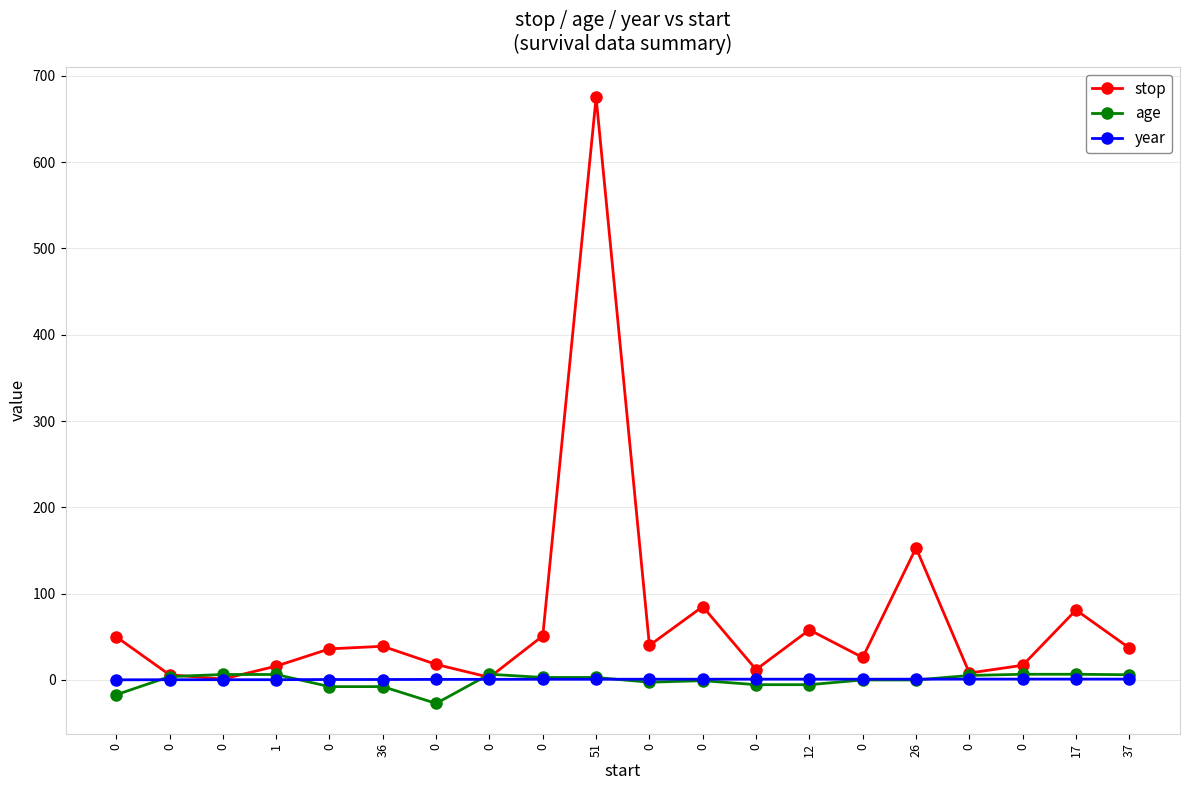

Is this an area chart (filled region under the line)?

No